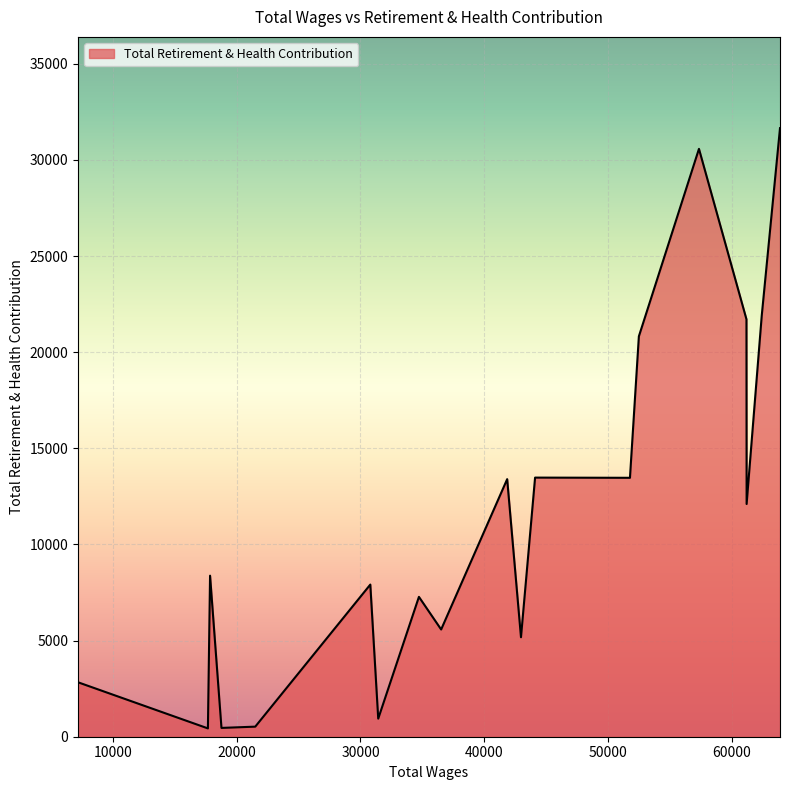

What is the maximum value shown in the chart?

31649